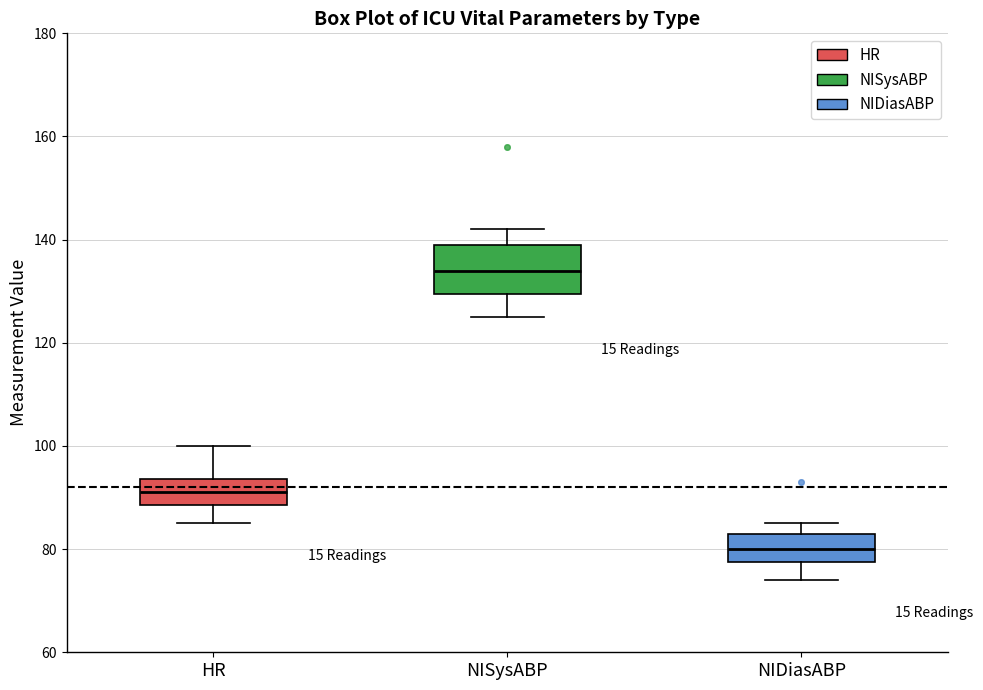

Which box has the highest median line?

NISysABP